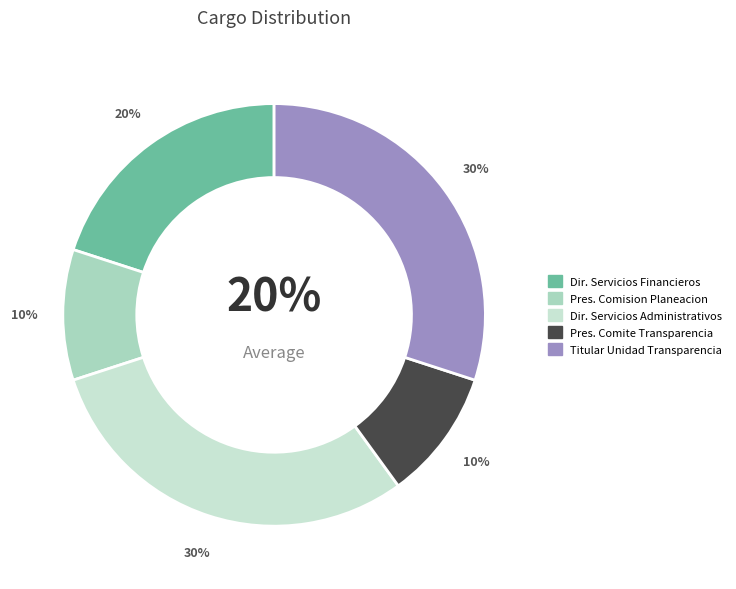

What percentage is the PRESIDENTE DE LA COMISION DE PLANEACION slice, to the nearest percent?

10%